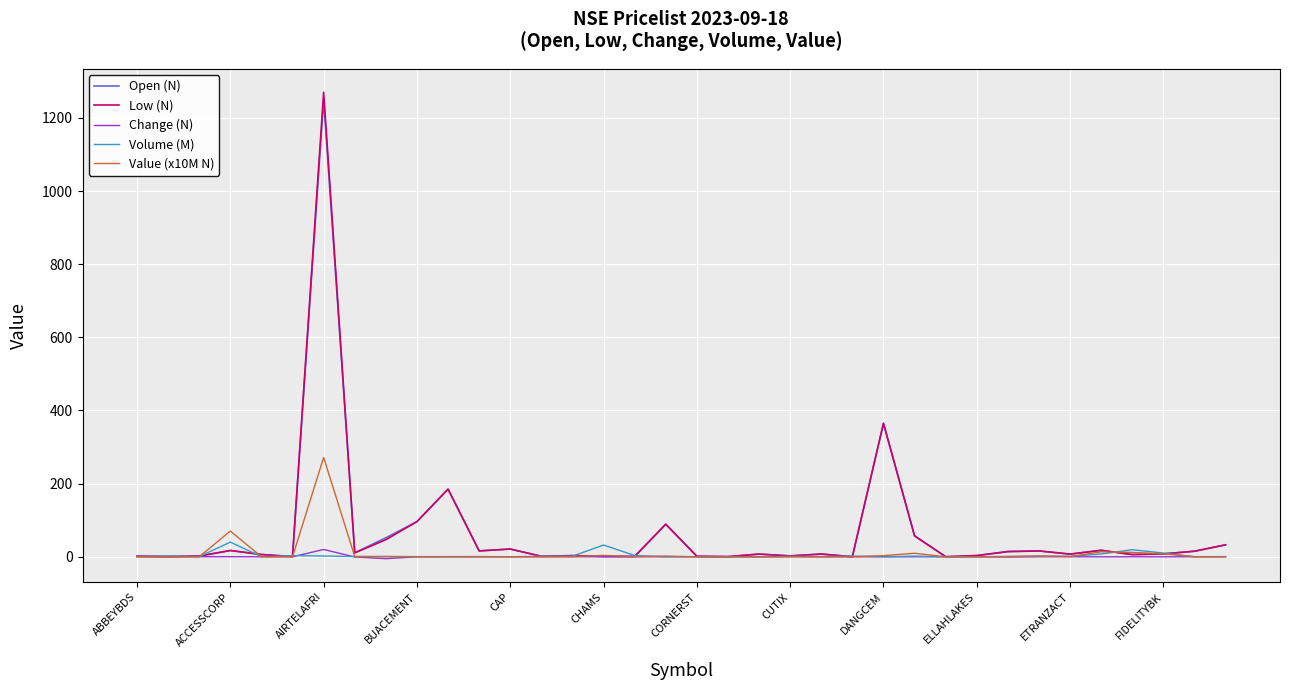

What are all the series names shown in the legend?

Open (N), Low (N), Change (N), Volume (M), Value (x10M N)